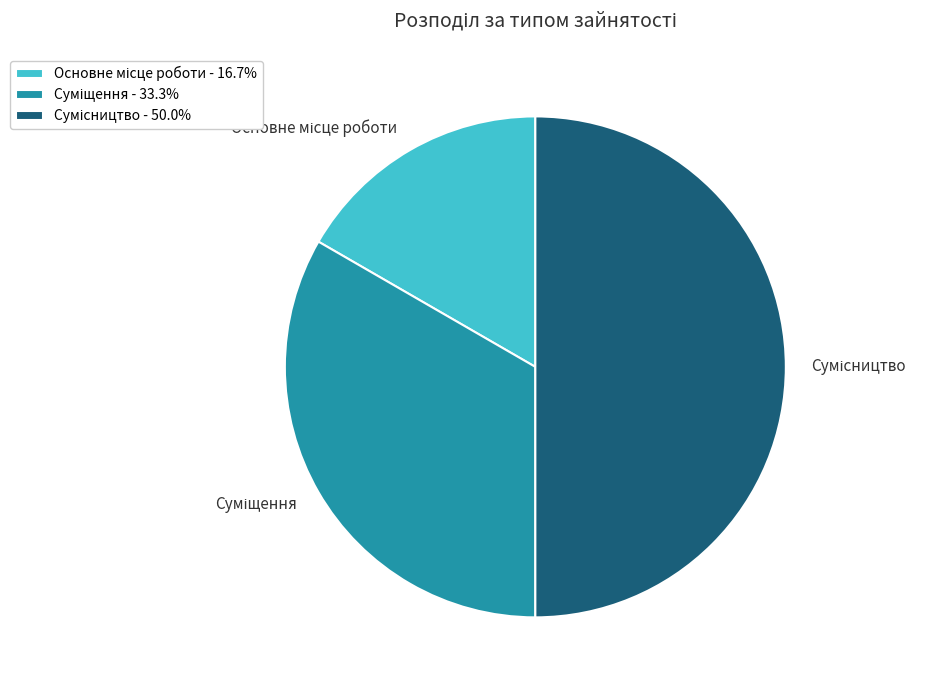

Rank the categories by value from lowest to highest.

Основне місце роботи, Суміщення, Сумісництво